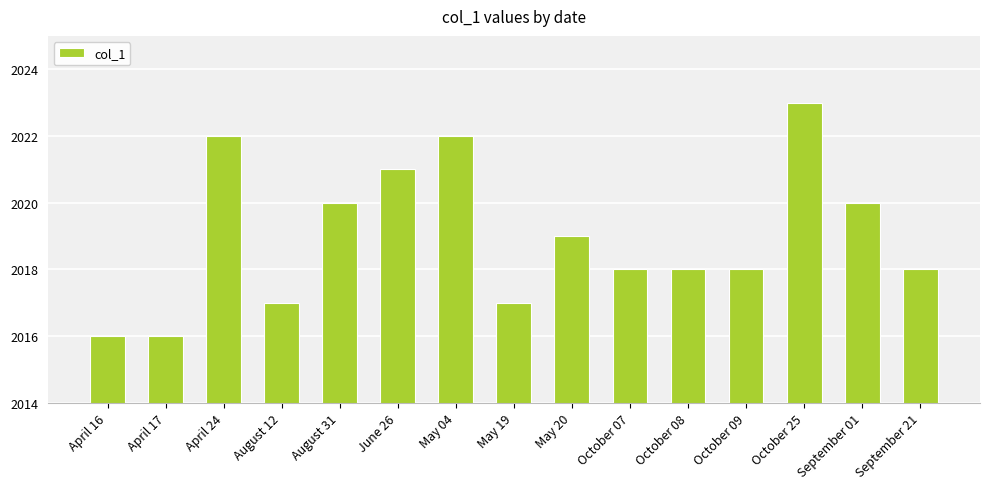

Which label corresponds to the largest value in the chart?

October 25